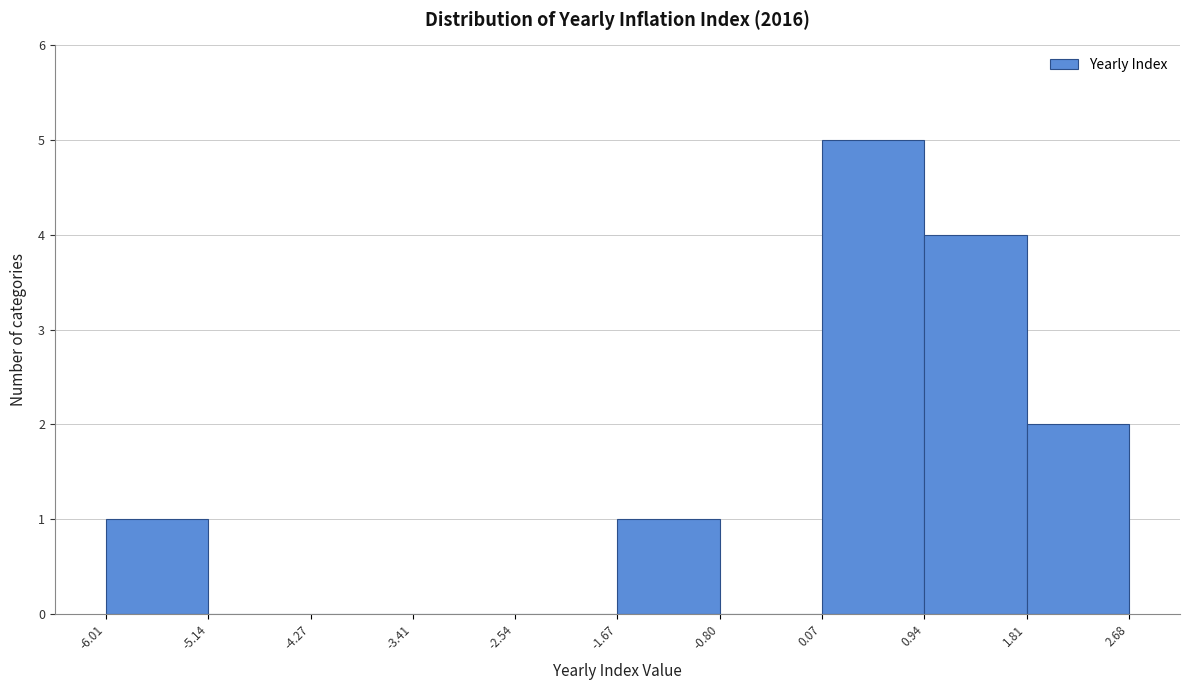

Reading left to right, list every bar in this chart as the range it spans on the x-axis followed by its height. The values are not printed on the chart, so give them approximately, as read against the axis.

-6.01 to -5.14: 1
-5.14 to -4.27: 0
-4.27 to -3.41: 0
-3.41 to -2.54: 0
-2.54 to -1.67: 0
-1.67 to -0.80: 1
-0.80 to 0.07: 0
0.07 to 0.94: 5
0.94 to 1.81: 4
1.81 to 2.68: 2